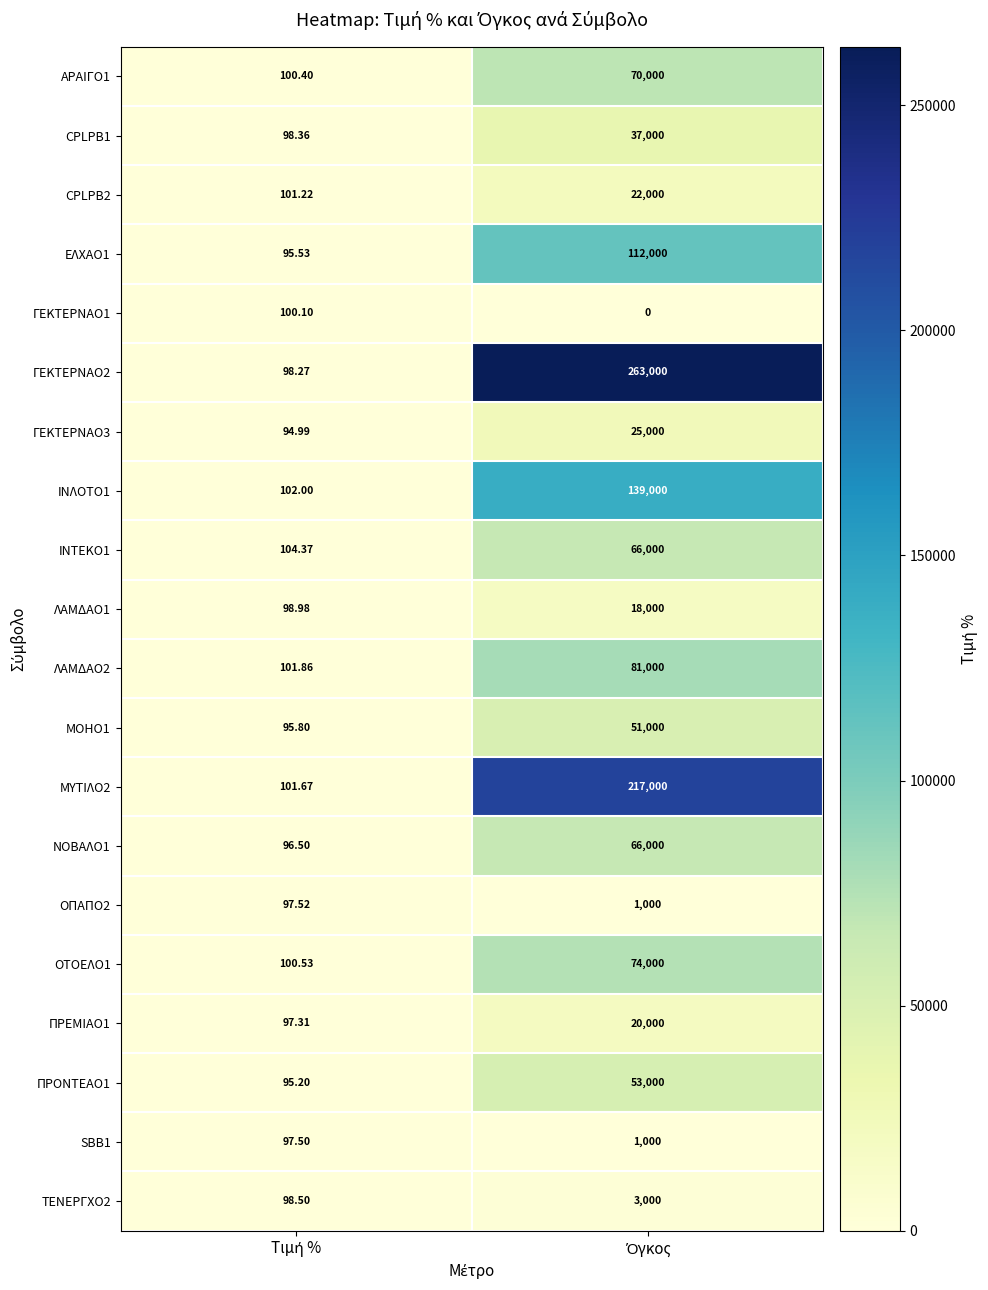

Reading left to right, list all the values displayed in this chart.

ΑΡΑΙΓΟ1: Τιμή %=100.4	Όγκος=70000.0
CPLPB1: Τιμή %=98.4	Όγκος=37000.0
CPLPB2: Τιμή %=101.2	Όγκος=22000.0
ΕΛΧΑΟ1: Τιμή %=95.5	Όγκος=112000.0
ΓΕΚΤΕΡΝΑΟ1: Τιμή %=100.1	Όγκος=0.0
ΓΕΚΤΕΡΝΑΟ2: Τιμή %=98.3	Όγκος=263000.0
ΓΕΚΤΕΡΝΑΟ3: Τιμή %=95.0	Όγκος=25000.0
ΙΝΛΟΤΟ1: Τιμή %=102.0	Όγκος=139000.0
ΙΝΤΕΚΟ1: Τιμή %=104.4	Όγκος=66000.0
ΛΑΜΔΑΟ1: Τιμή %=99.0	Όγκος=18000.0
ΛΑΜΔΑΟ2: Τιμή %=101.9	Όγκος=81000.0
ΜΟΗΟ1: Τιμή %=95.8	Όγκος=51000.0
ΜΥΤΙΛΟ2: Τιμή %=101.7	Όγκος=217000.0
ΝΟΒΑΛΟ1: Τιμή %=96.5	Όγκος=66000.0
ΟΠΑΠΟ2: Τιμή %=97.5	Όγκος=1000.0
ΟΤΟΕΛΟ1: Τιμή %=100.5	Όγκος=74000.0
ΠΡΕΜΙΑΟ1: Τιμή %=97.3	Όγκος=20000.0
ΠΡΟΝΤΕΑΟ1: Τιμή %=95.2	Όγκος=53000.0
SBB1: Τιμή %=97.5	Όγκος=1000.0
ΤΕΝΕΡΓΧΟ2: Τιμή %=98.5	Όγκος=3000.0